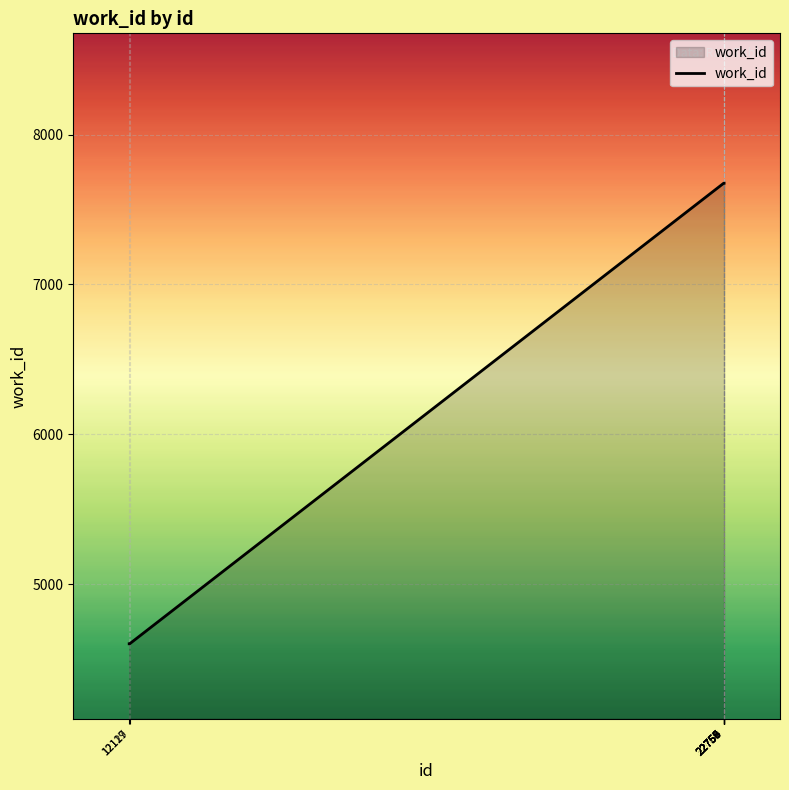

Does the chart display data point markers on the line(s)?

No